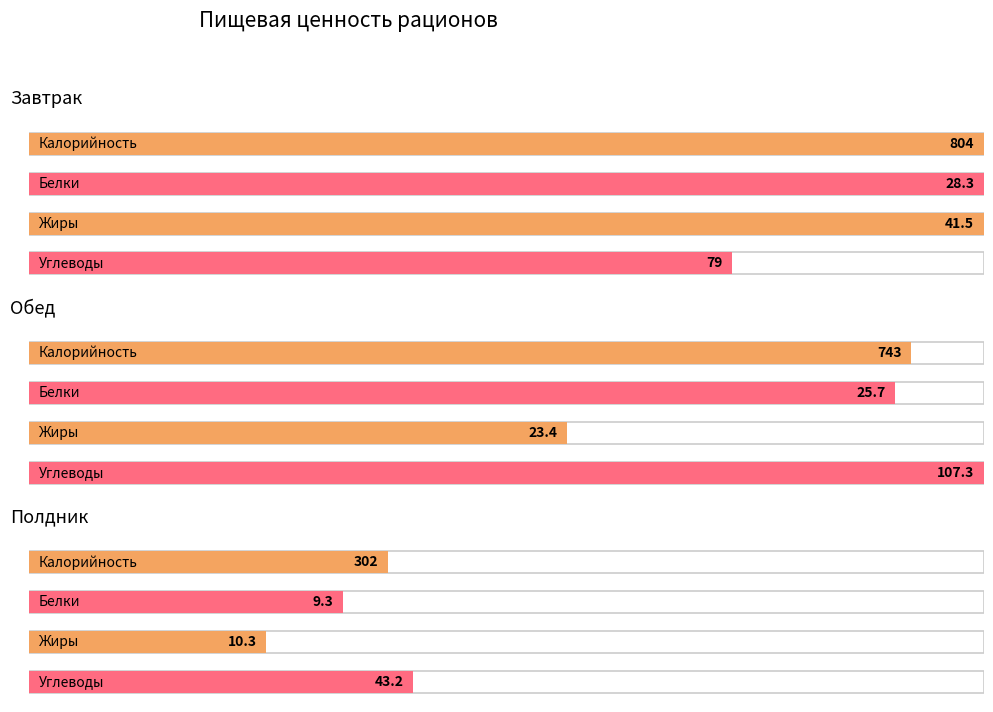

At which label does Калорийность first exceed 743?

Завтрак